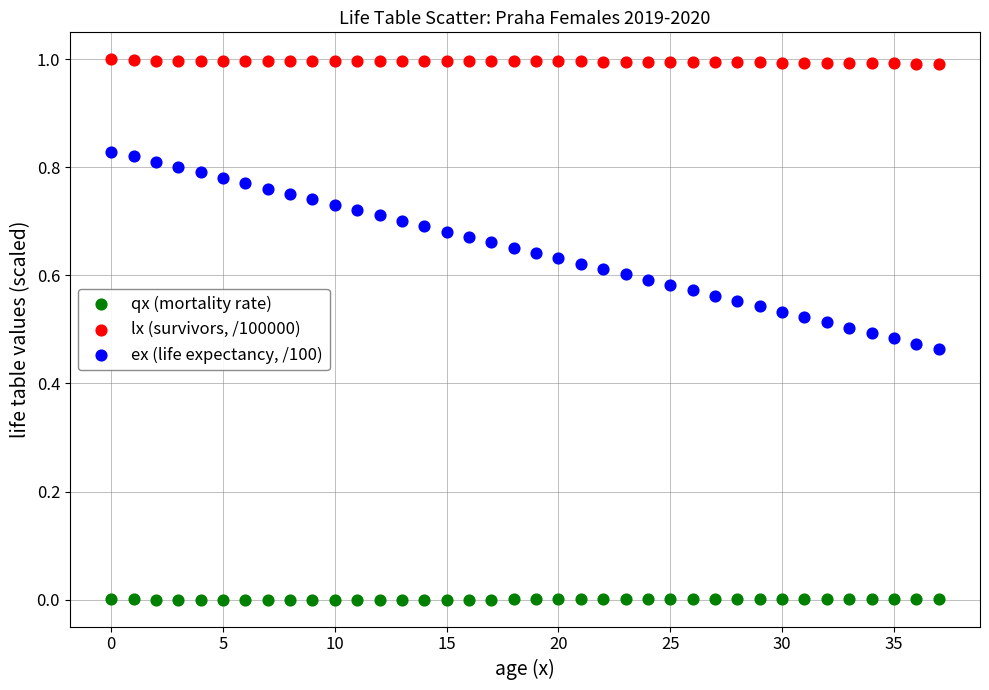

Across all data points, what is the range of Y values (max minus min)?

1.0